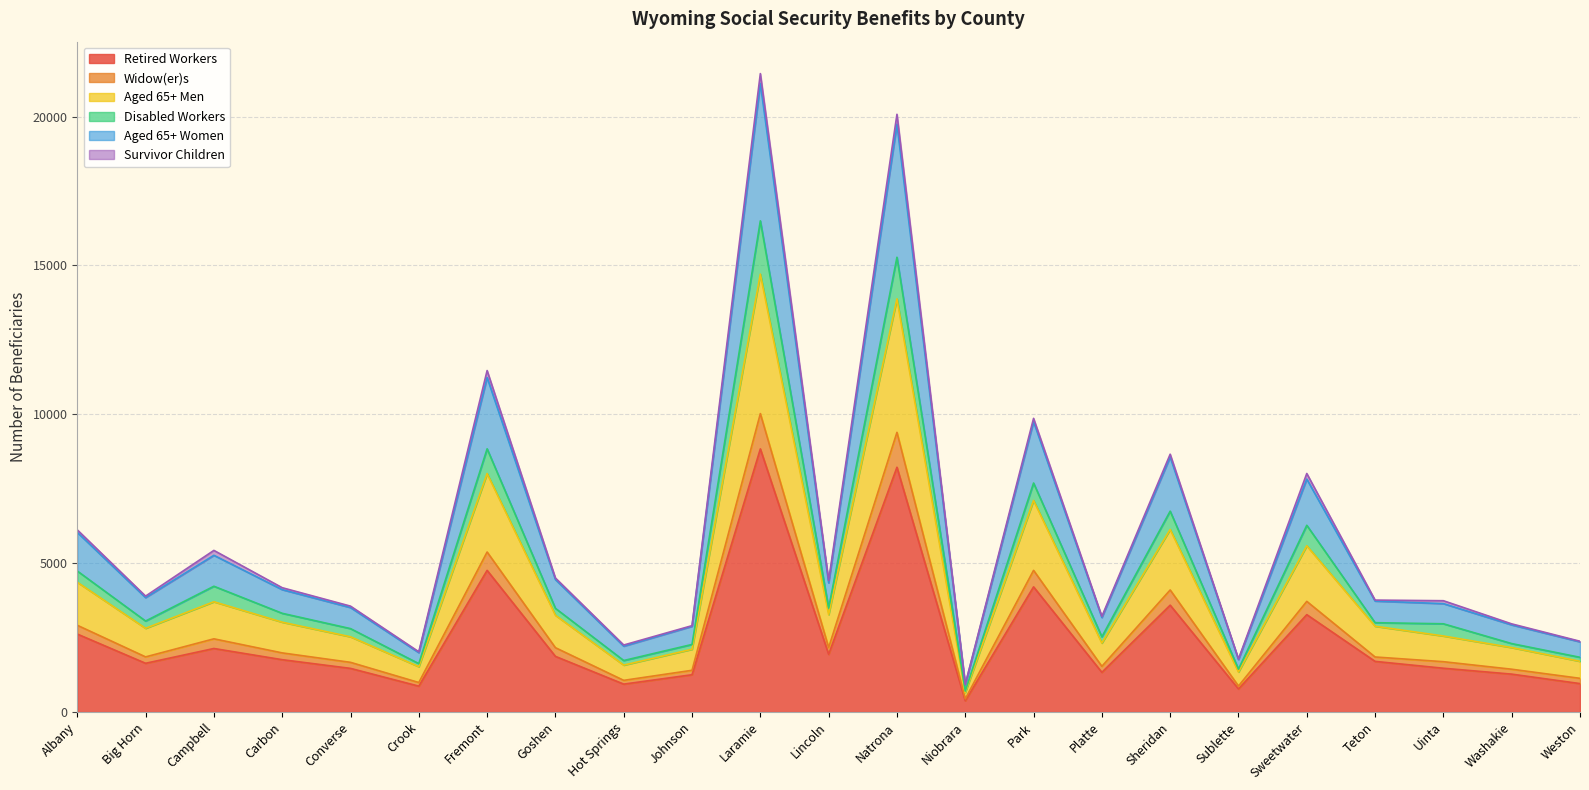

Which category has the highest value in the Aged 65+ Men series?

Laramie